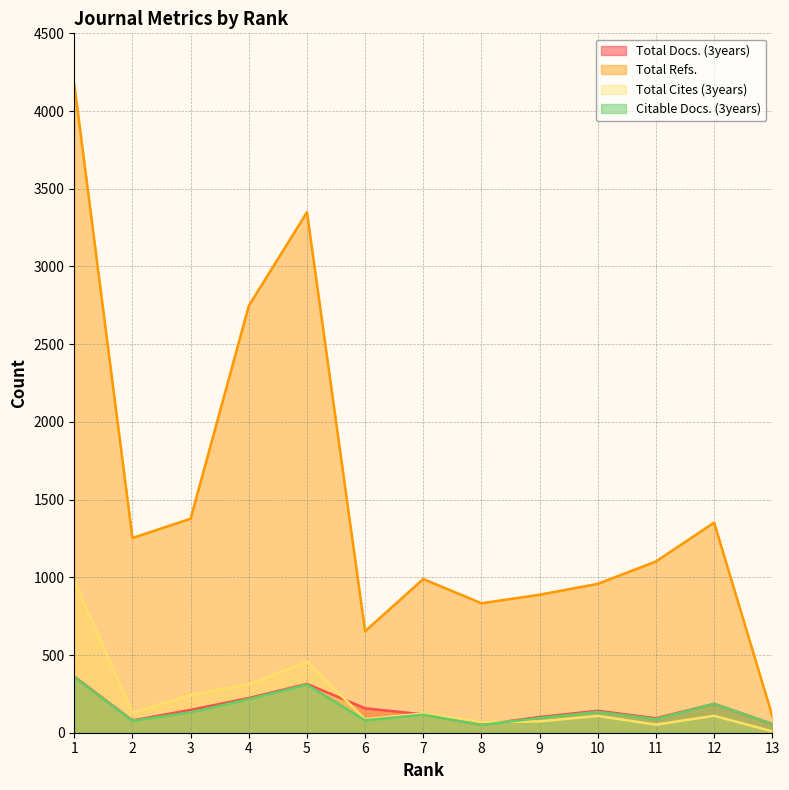

What value does the Total Docs. (3years) series have at 6?

157